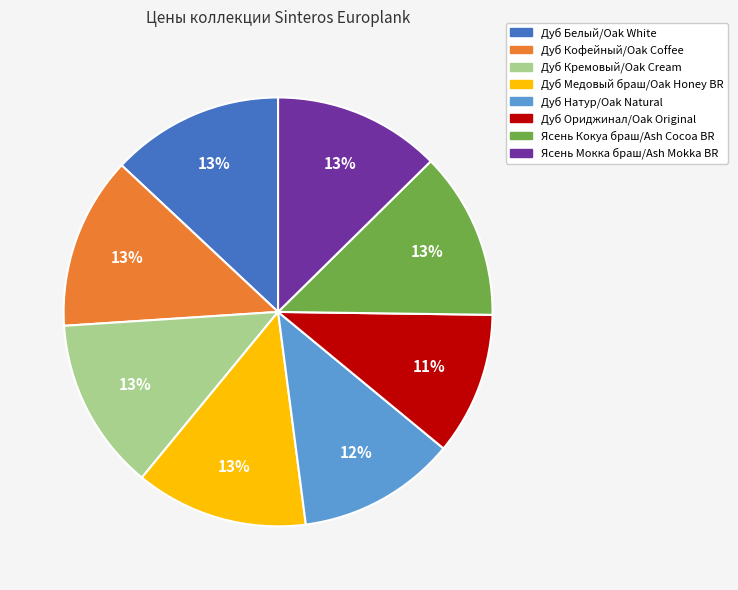

To the nearest percent, what portion does Дуб Натур/Oak Natural represent?

12%